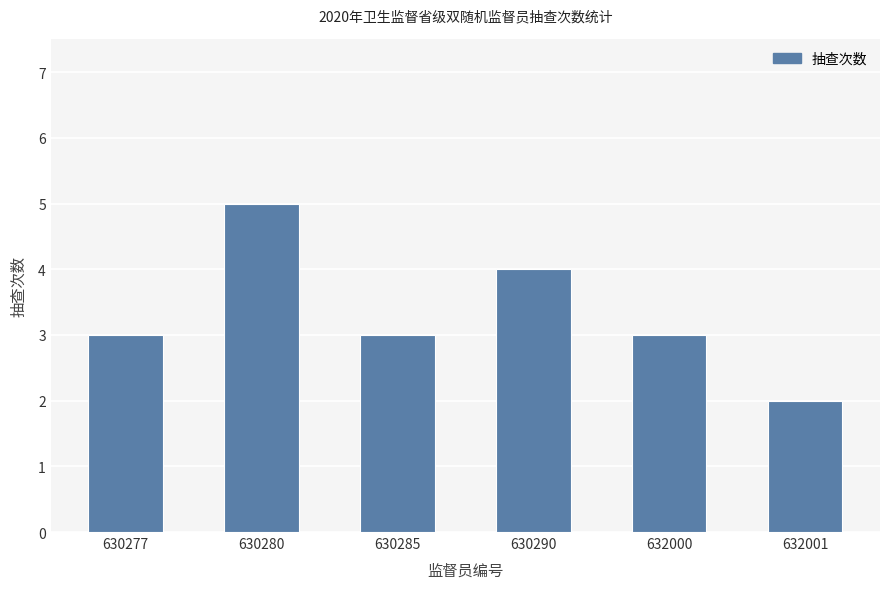

Which has a higher value, 630277 or 630280?

630280